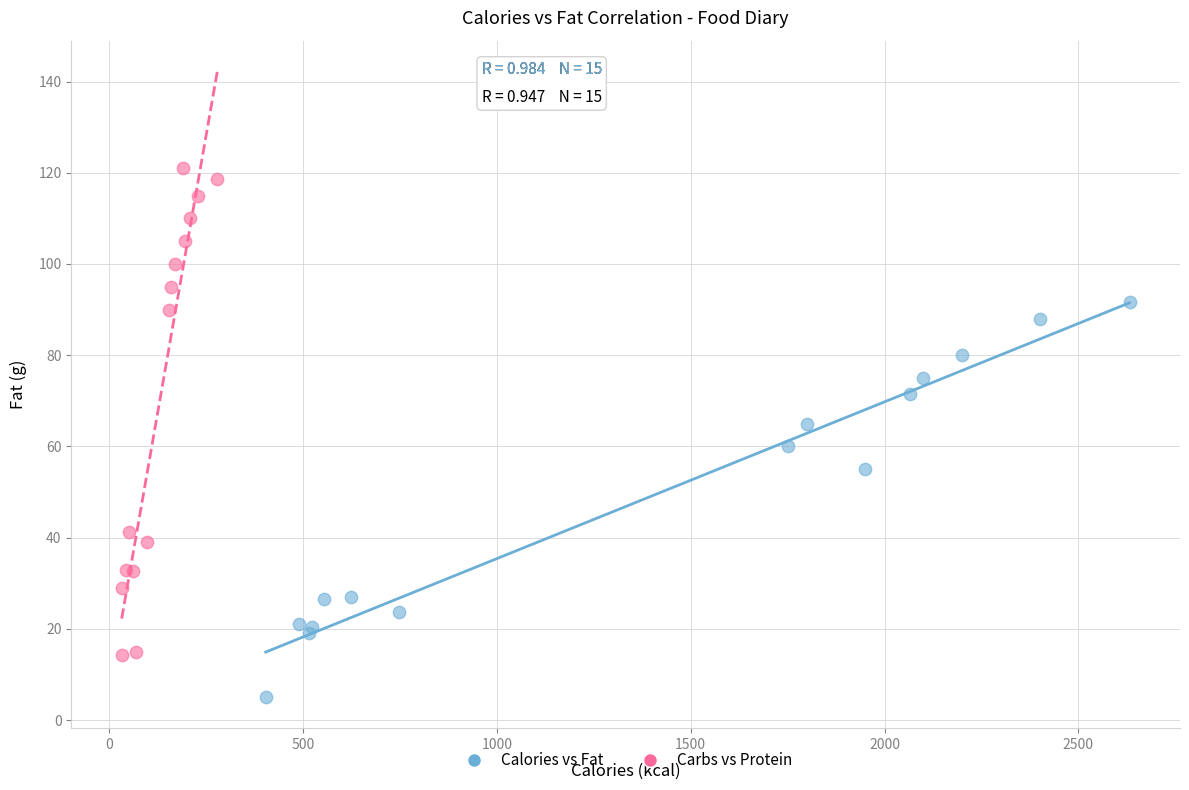

Which series has the largest Y range (max minus min)?

Carbs vs Protein